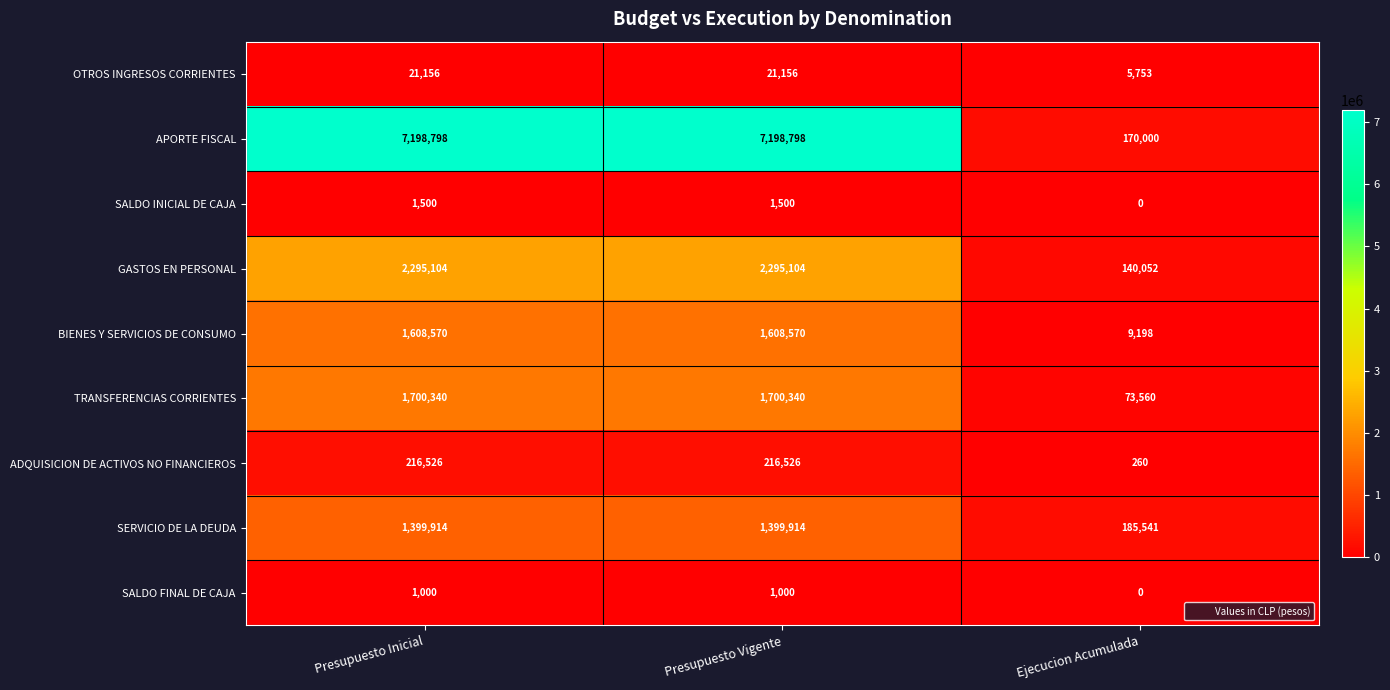

Reading left to right, what are all the values shown in this chart?

OTROS INGRESOS CORRIENTES: 21156	21156	5753
APORTE FISCAL: 7198798	7198798	170000
SALDO INICIAL DE CAJA: 1500	1500	0
GASTOS EN PERSONAL: 2295104	2295104	140052
BIENES Y SERVICIOS DE CONSUMO: 1608570	1608570	9198
TRANSFERENCIAS CORRIENTES: 1700340	1700340	73560
ADQUISICION DE ACTIVOS NO FINANCIEROS: 216526	216526	260
SERVICIO DE LA DEUDA: 1399914	1399914	185541
SALDO FINAL DE CAJA: 1000	1000	0